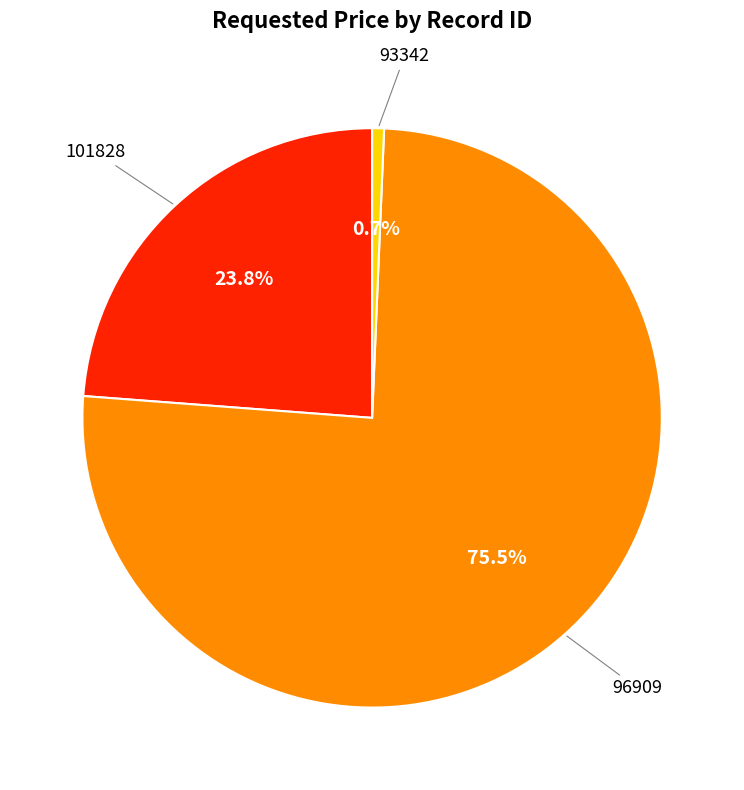

Is it true that 93342 is 11% of the pie?

False